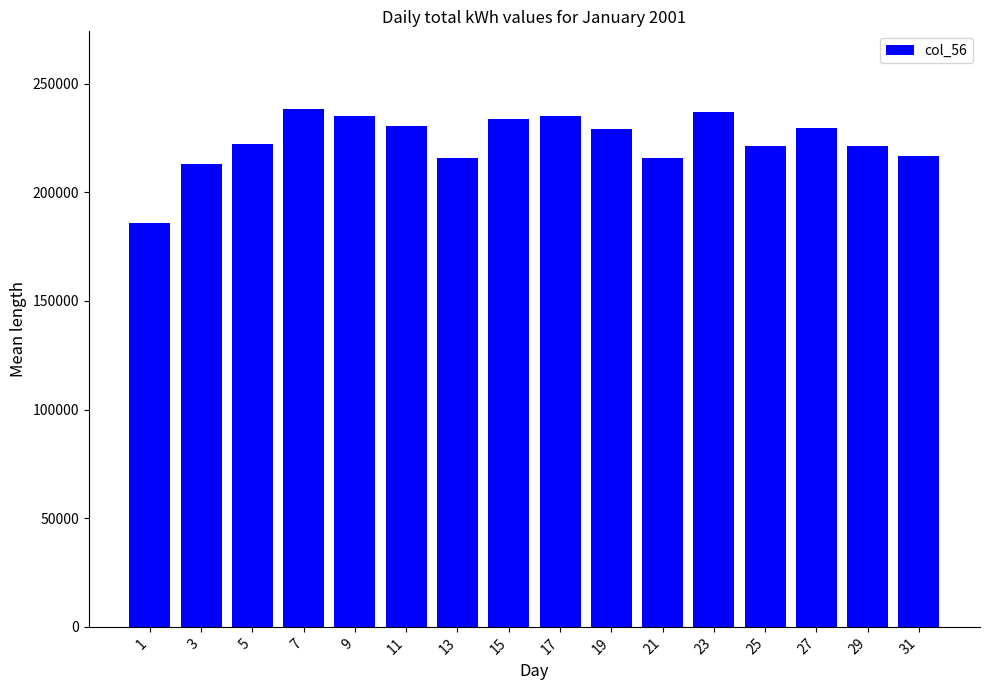

Approximately how many times larger is the value at 11 compared to 9?

1.0